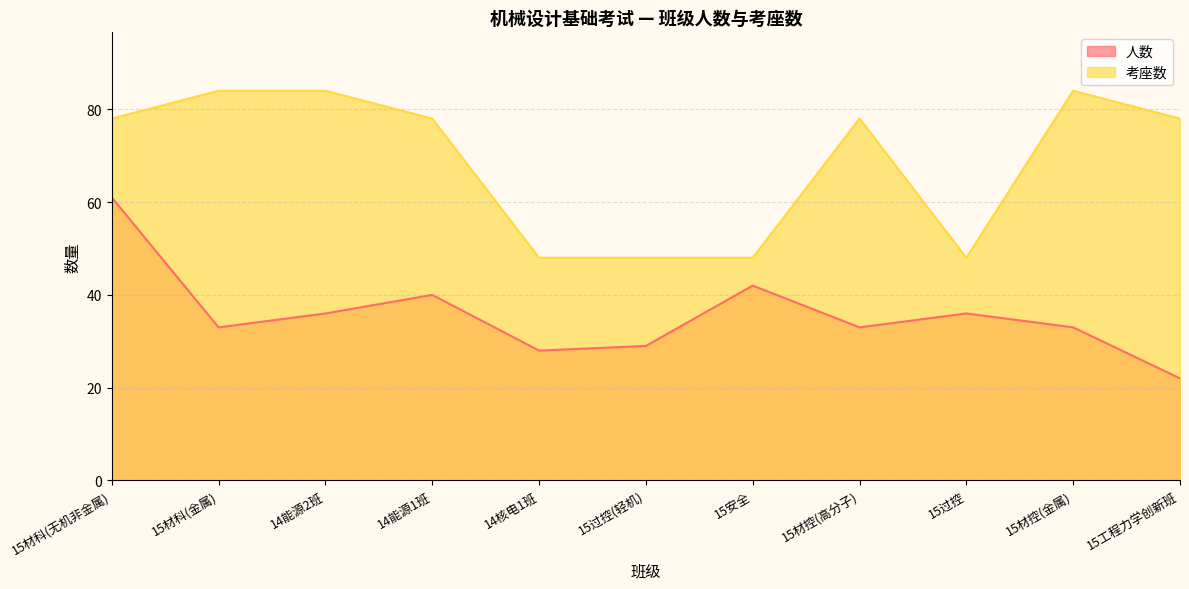

What is the value of the 考座数 point at the 6th from the left?

48